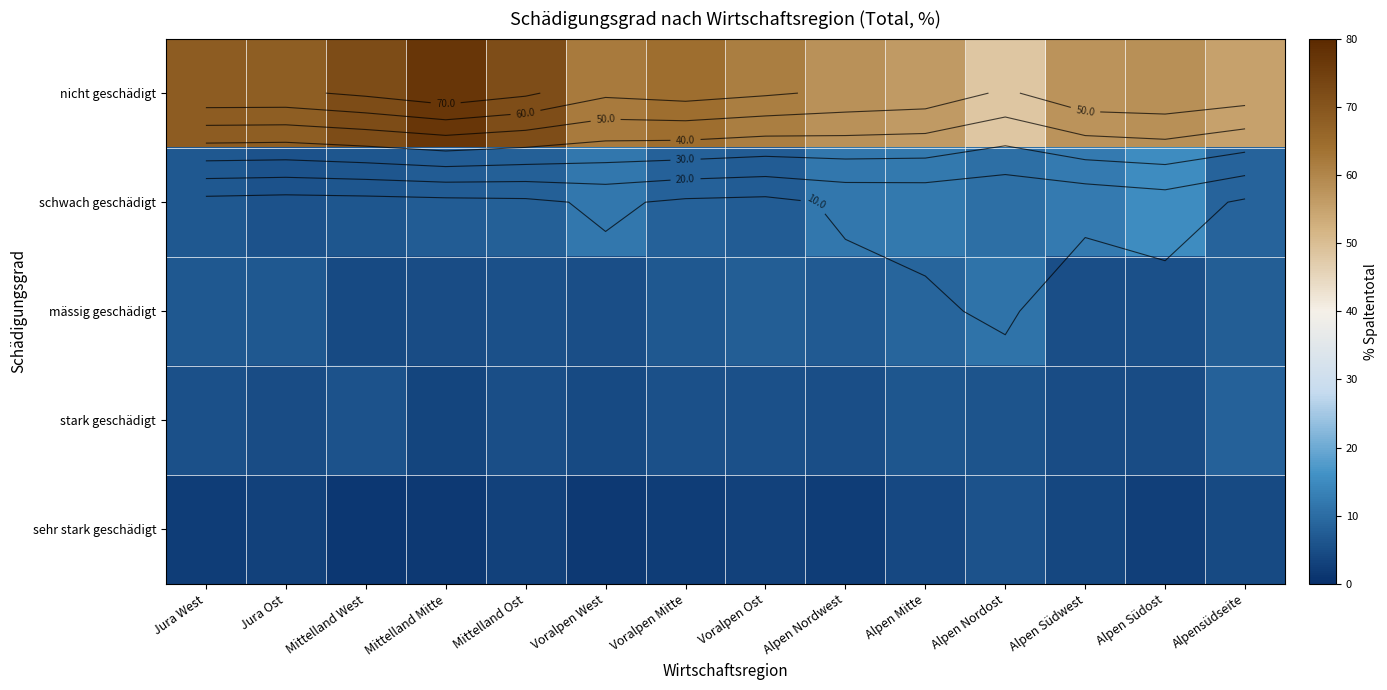

At which category does the chart reach its minimum across all series?

Mittelland West